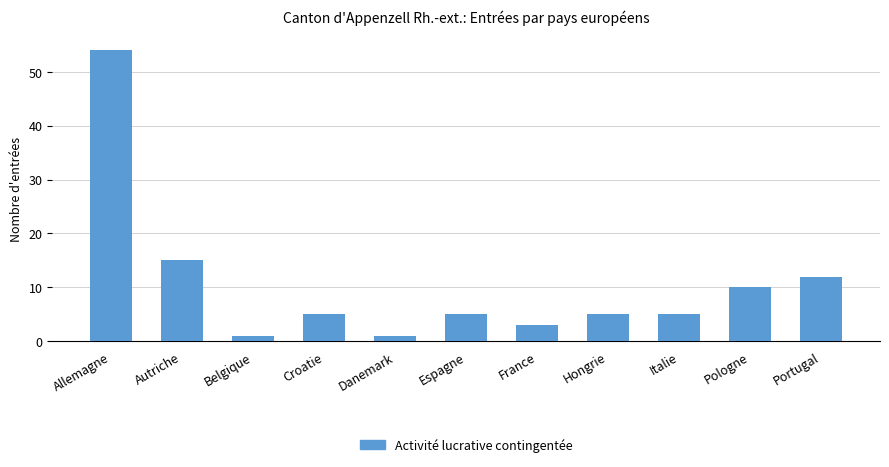

Where is the data nearest to the value 27?

Autriche